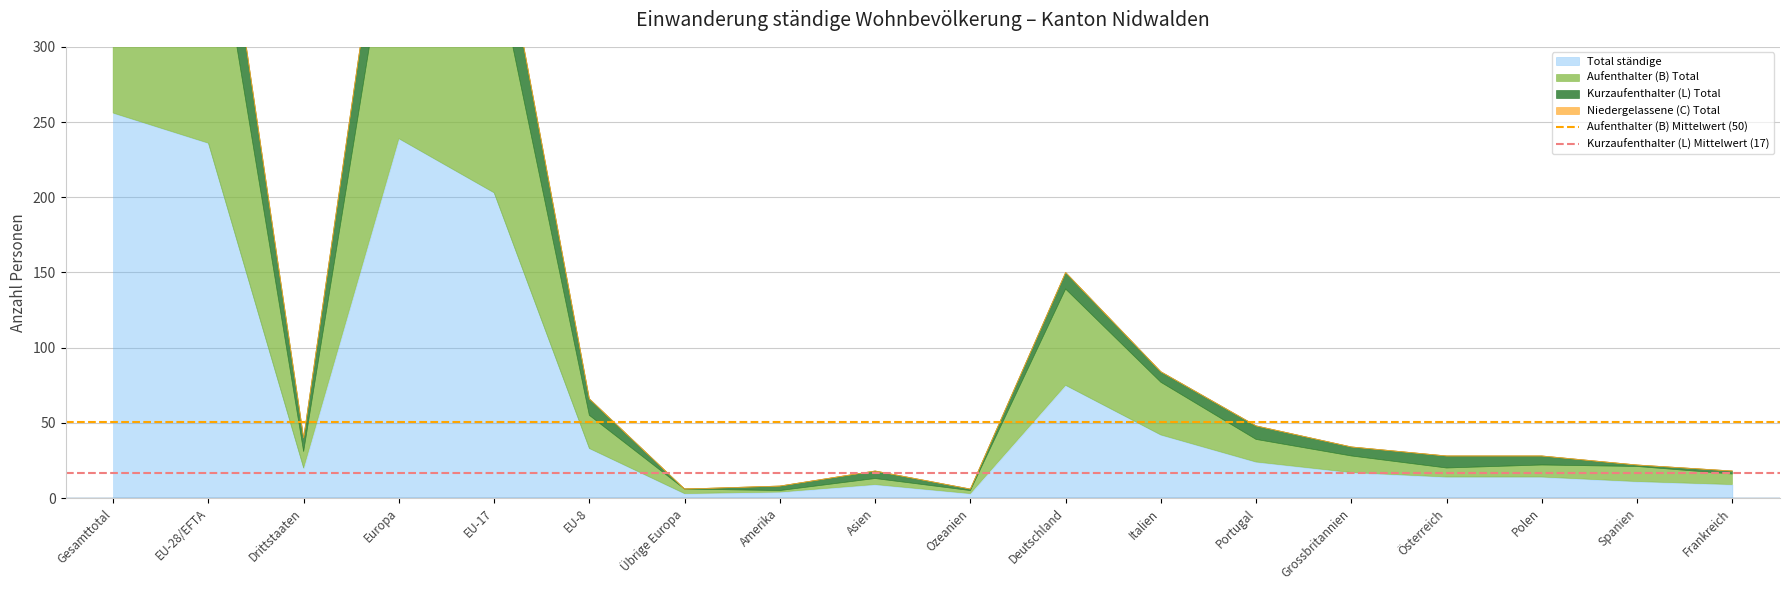

Where is Kurzaufenthalter (L) Mittelwert (17) nearest to the value 16?

Gesamttotal